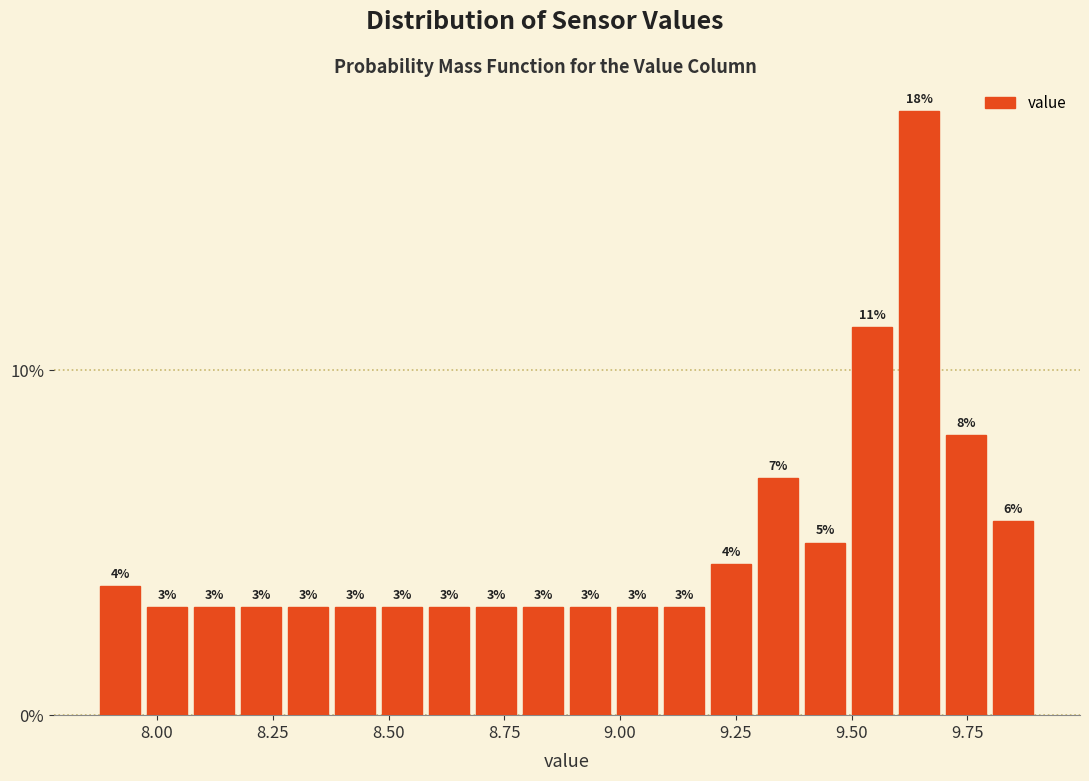

Around what value on the x-axis is the tallest bar? Give the approximate position of its centre, as read against the axis.

9.65